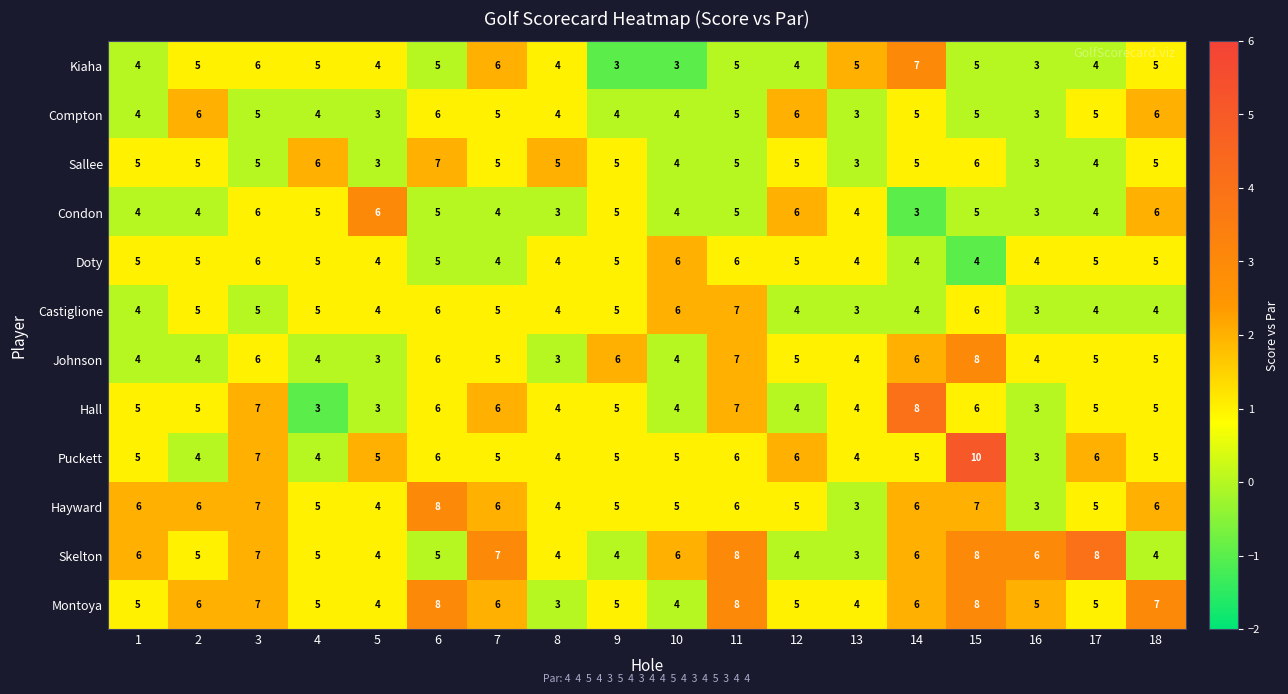

What is the average value of the Condon series?

5